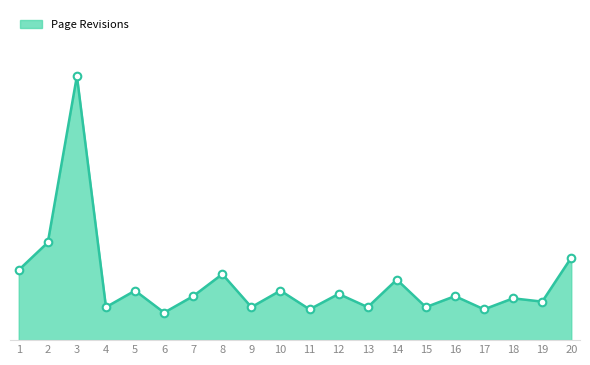

Between 8 and 1, which is larger?

8